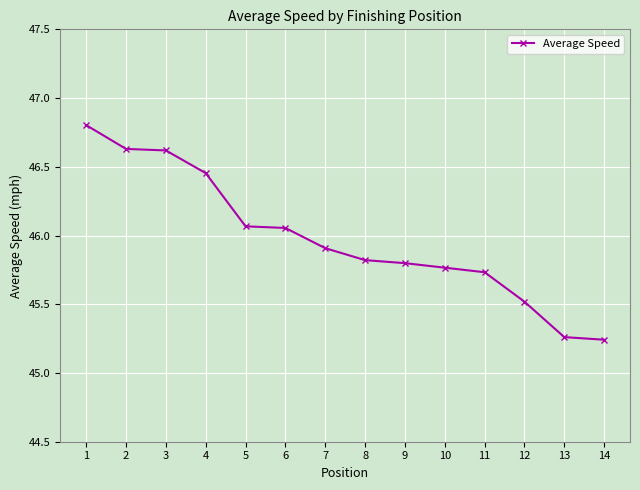

How many lines are shown in the chart?

1